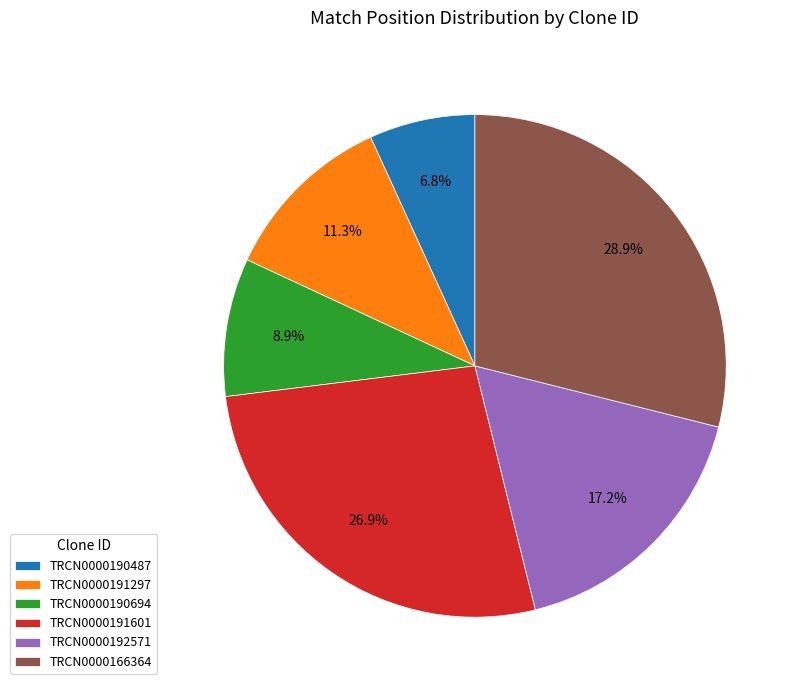

What percentage do TRCN0000190694 and TRCN0000190487 together represent?

15.7%